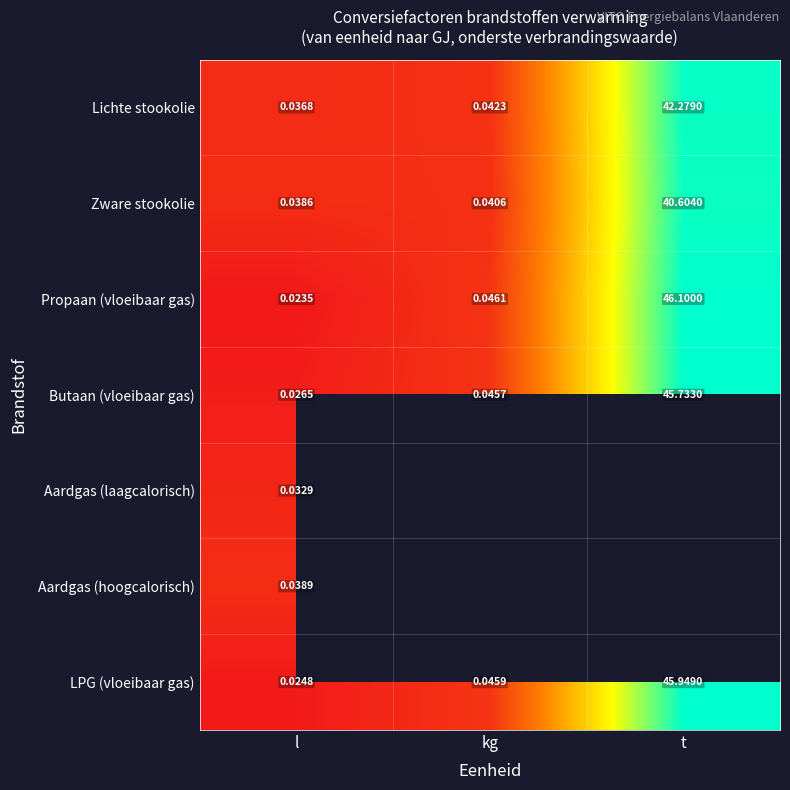

Is the value of Aardgas (laagcalorisch) at l greater than the value of Lichte stookolie at l?

No